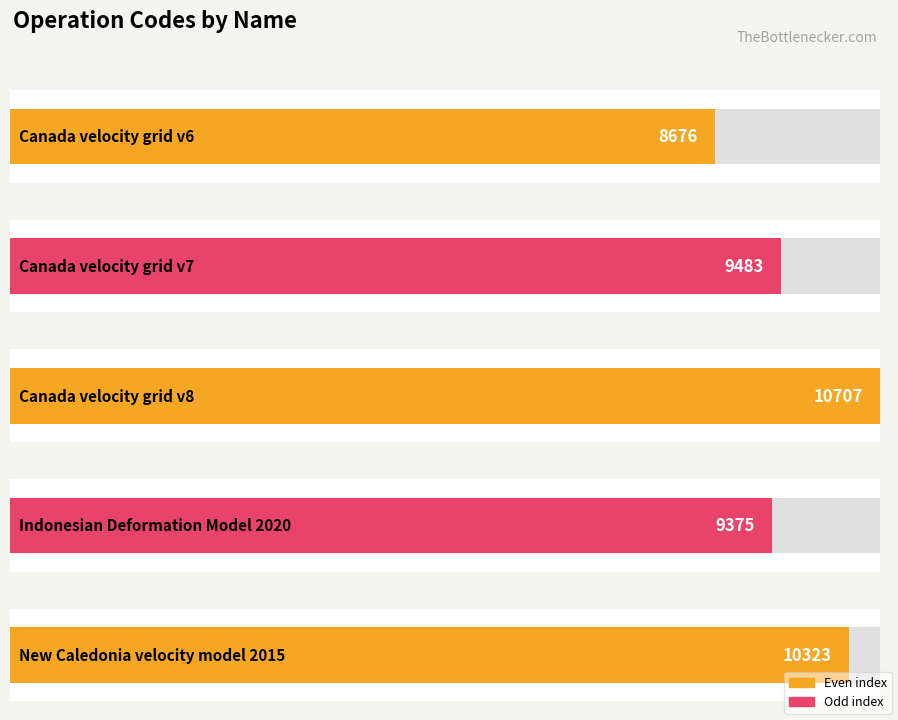

List the labels in order of value, smallest first.

Canada velocity grid v6, Indonesian Deformation Model 2020, Canada velocity grid v7, New Caledonia velocity model 2015, Canada velocity grid v8